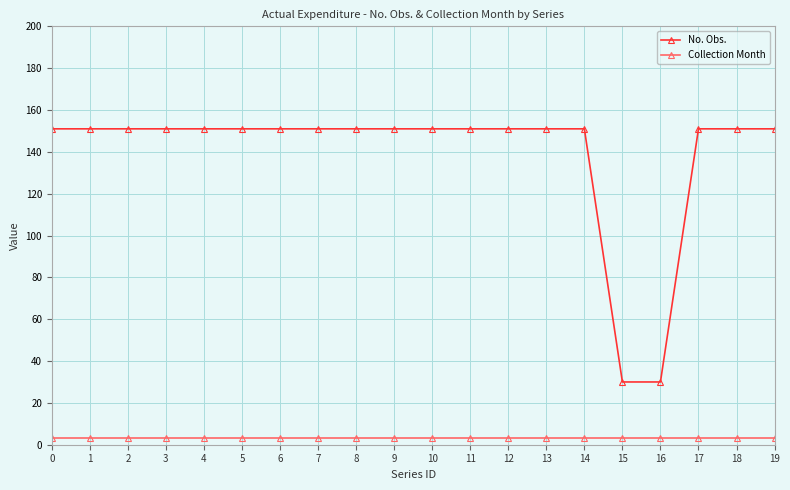

The Collection Month series shows 3 at 16. True or false?

True